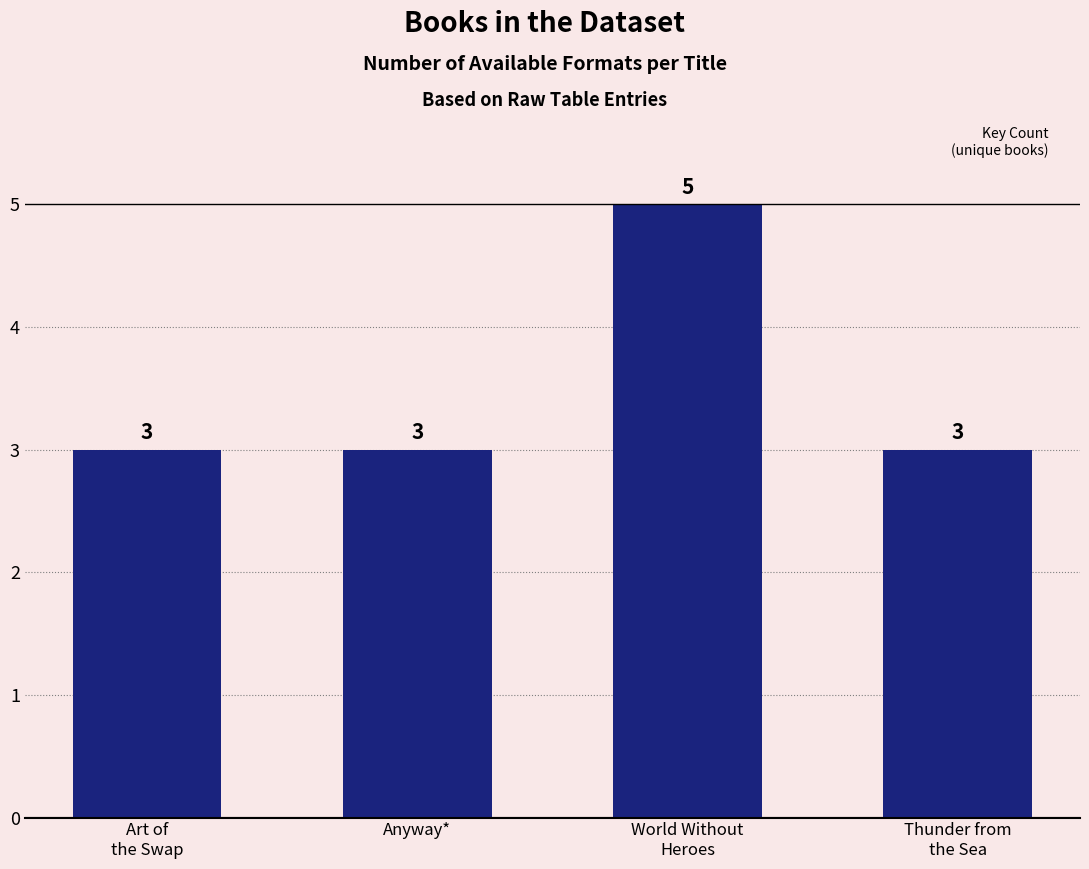

What is the difference between the maximum and minimum values?

2